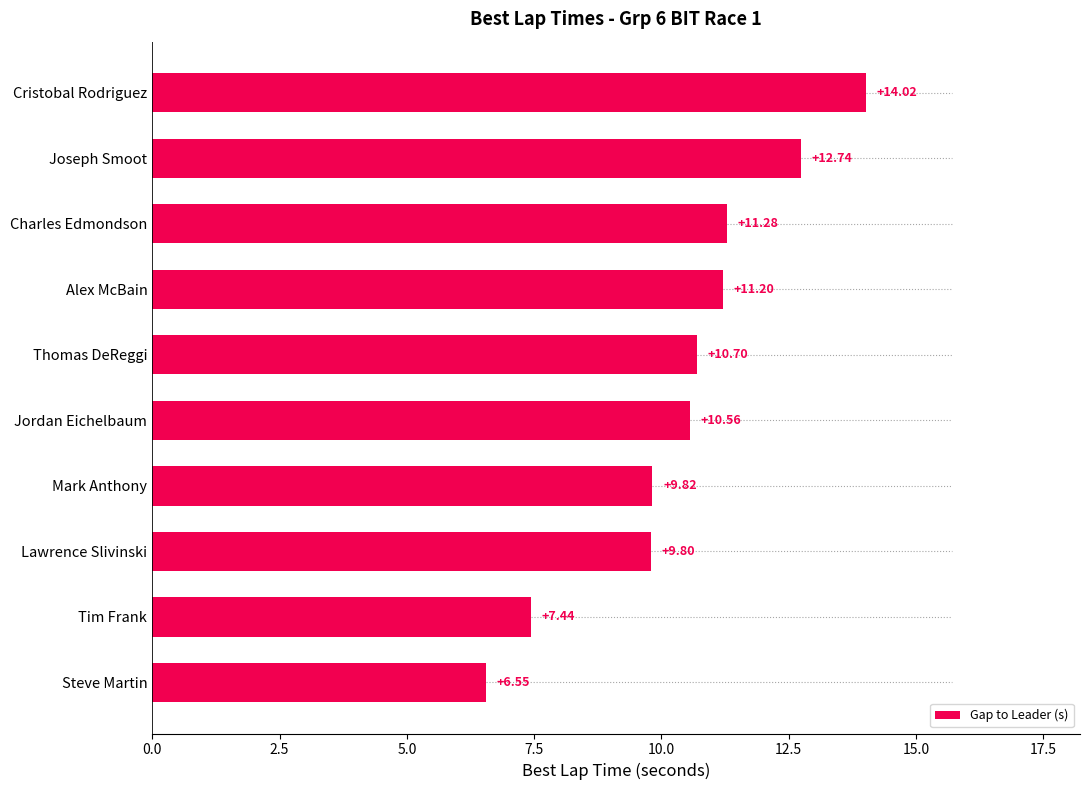

Which category has the lowest value across all series?

Steve Martin